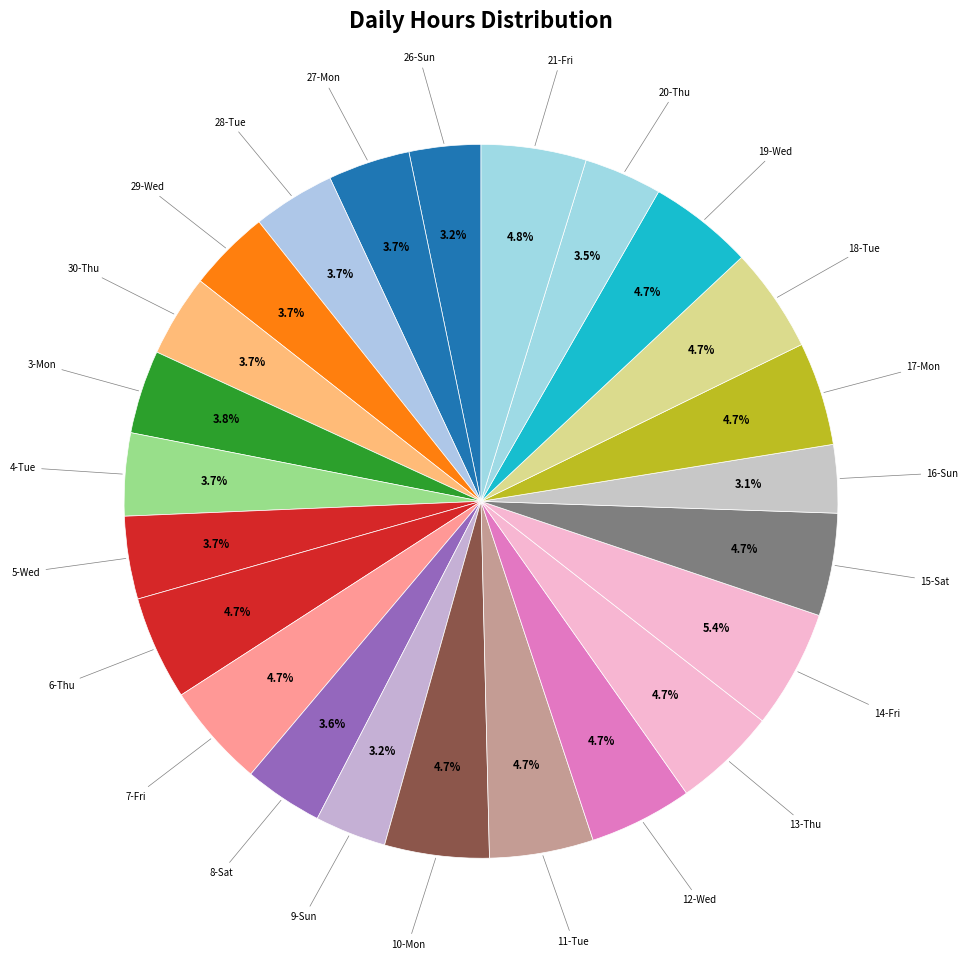

Is 20-Thu the majority of the pie?

No